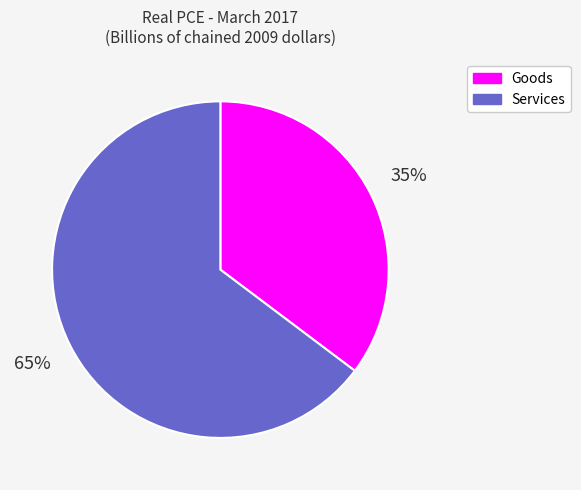

Is the sum of Goods and Services greater than half?

Yes